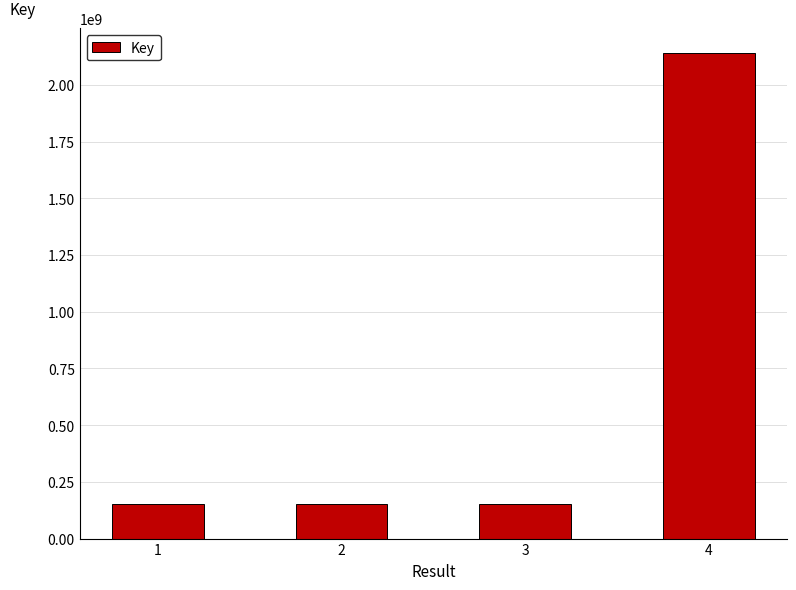

The value at 3 is 151379376. True or false?

True